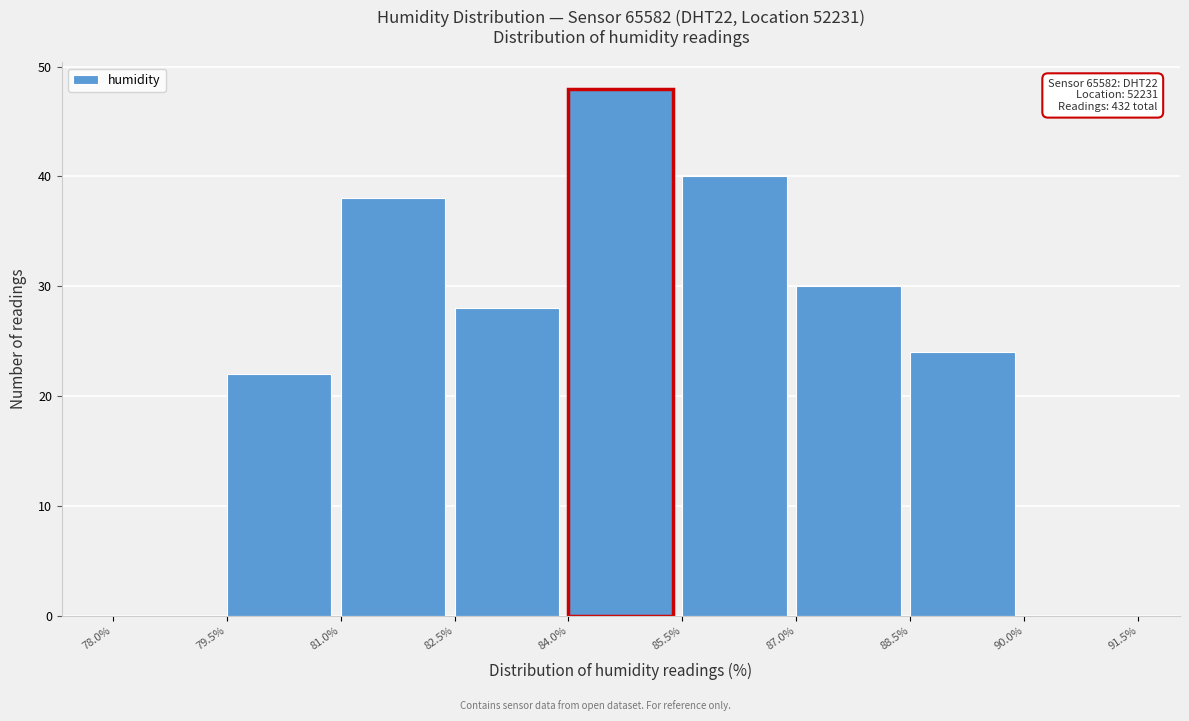

Over which range of the x-axis is the bar tallest?

84.0% to 85.5%